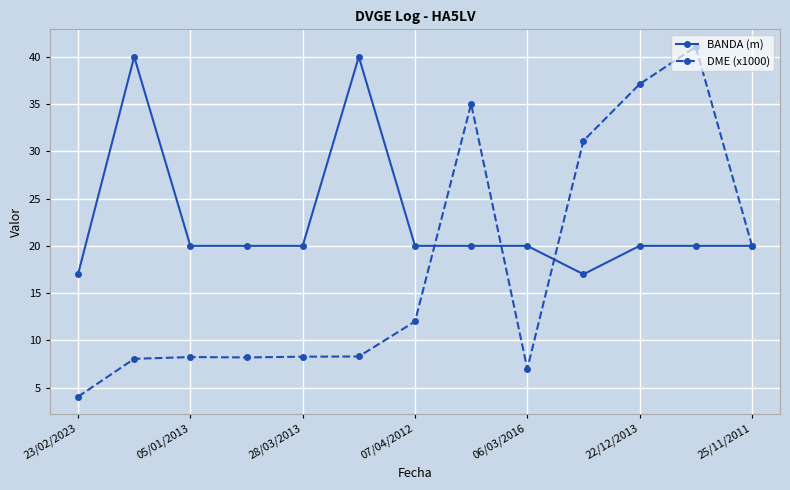

What is the value of the DME (x1000) point at the 8th from the left?

35.0